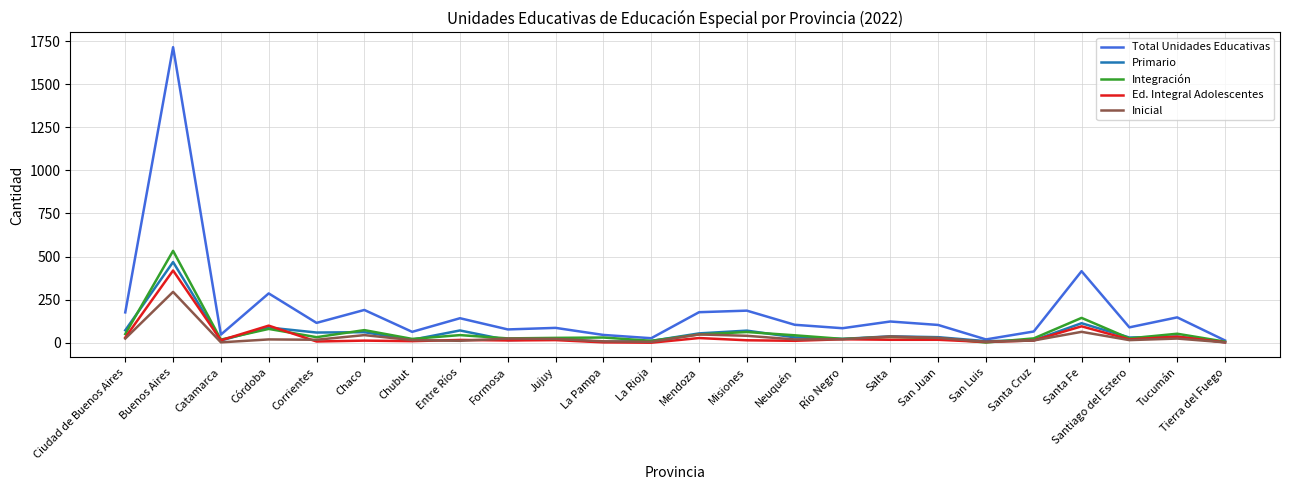

Which label corresponds to the largest value in the chart?

Buenos Aires